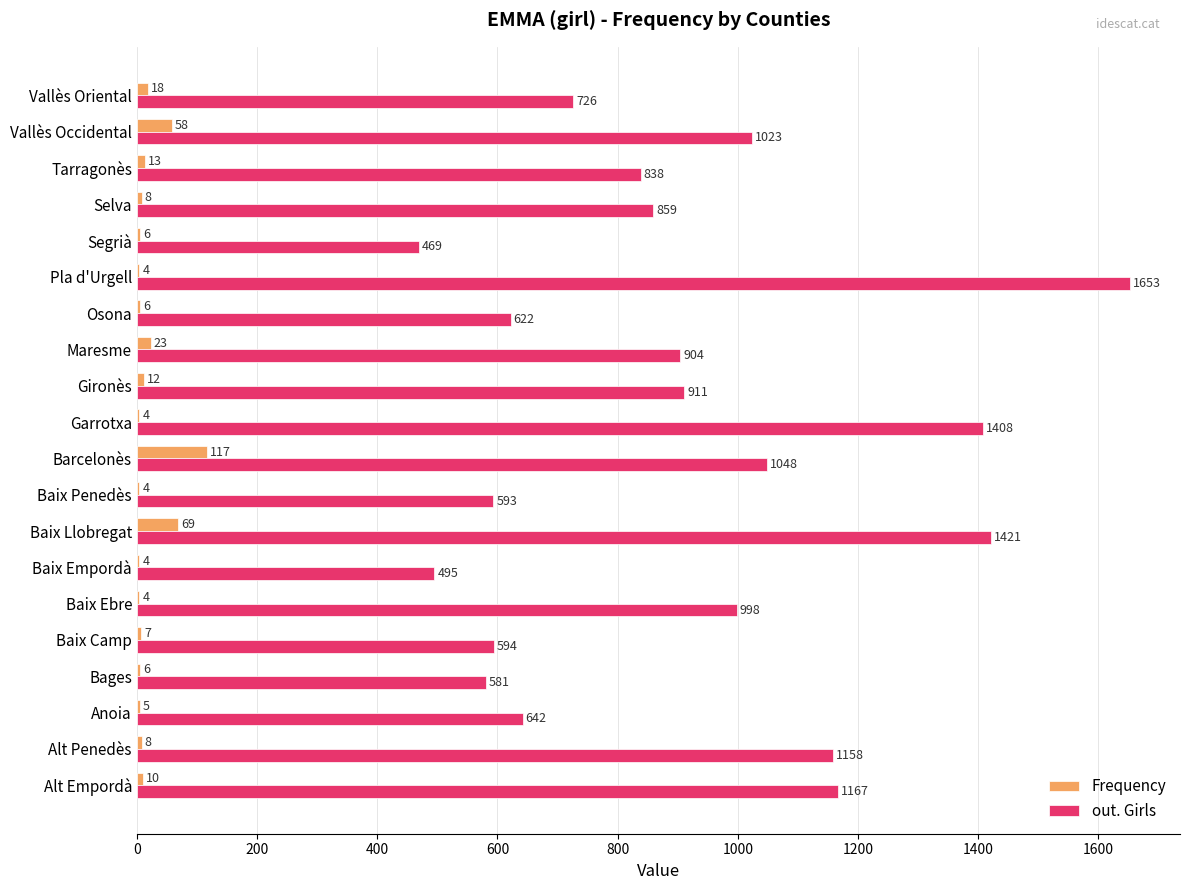

The value of out. Girls at Pla d'Urgell is 1653. True or false?

True